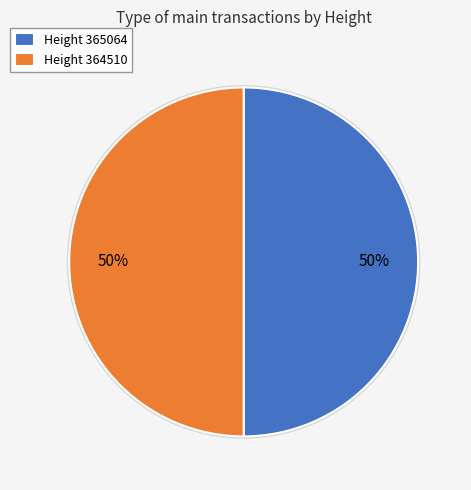

Do Height 365064 and Height 364510 together represent more than half of the pie?

Yes